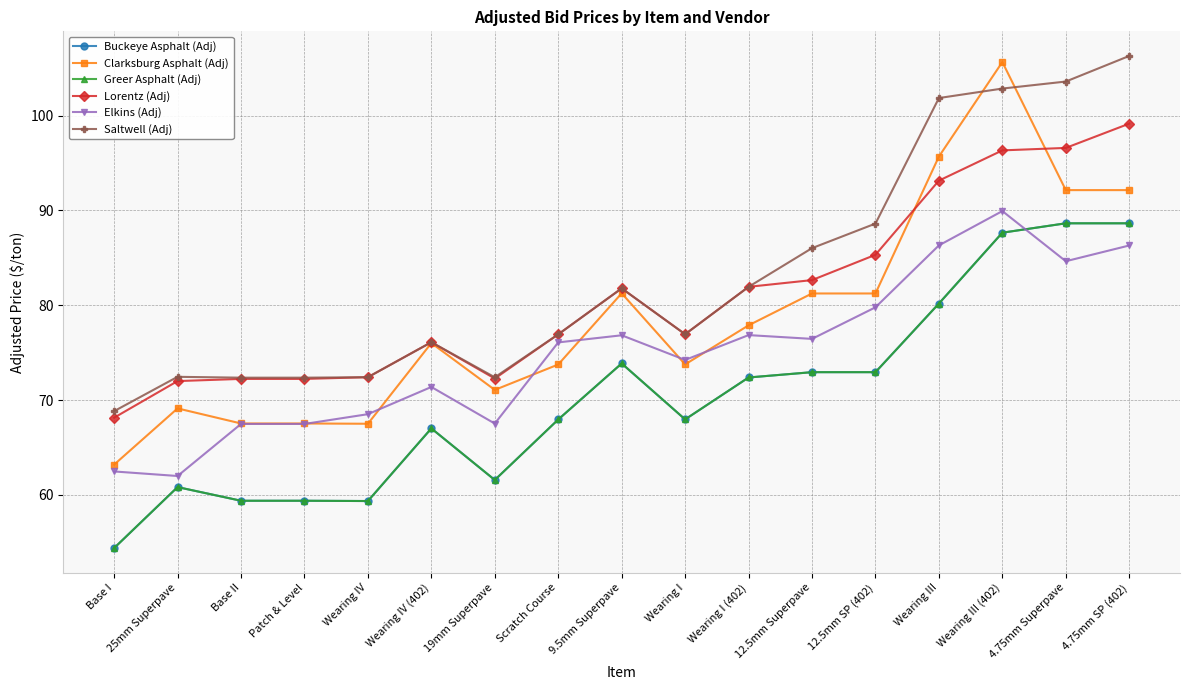

How many intersections are there between Elkins (Adj) and Clarksburg Asphalt (Adj)?

6